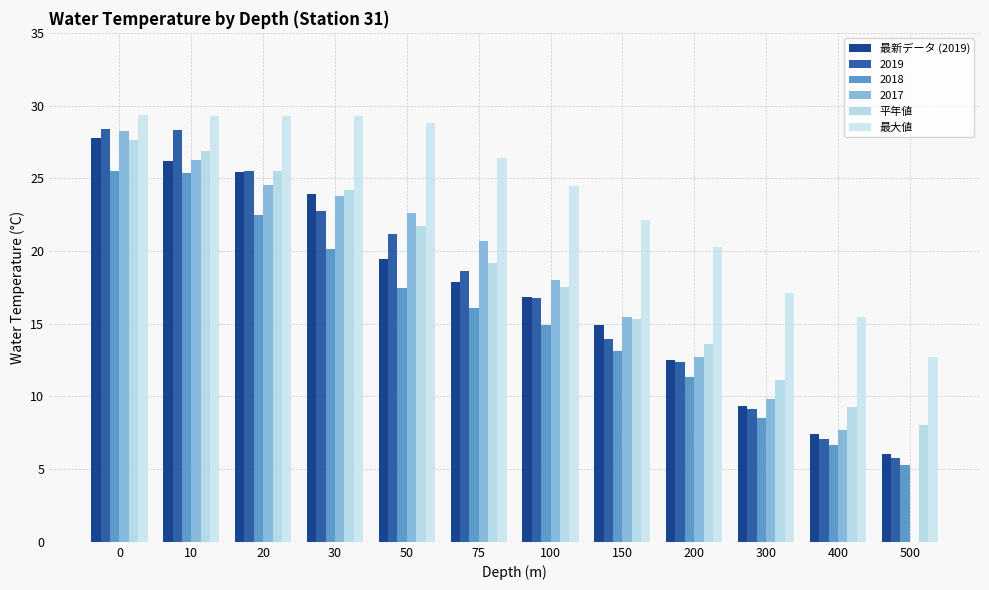

At which label is 最大値 closest to 21?

200